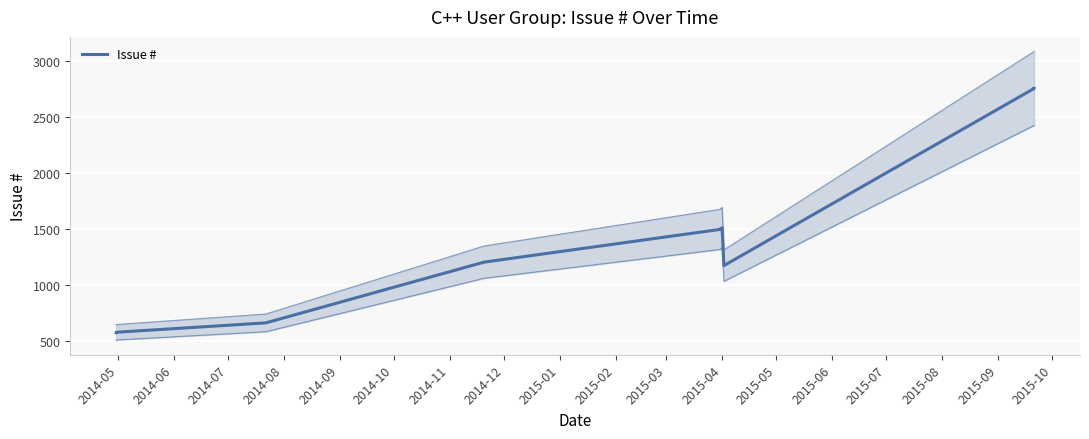

Is it true that the value at 2014-09 is 518?

False